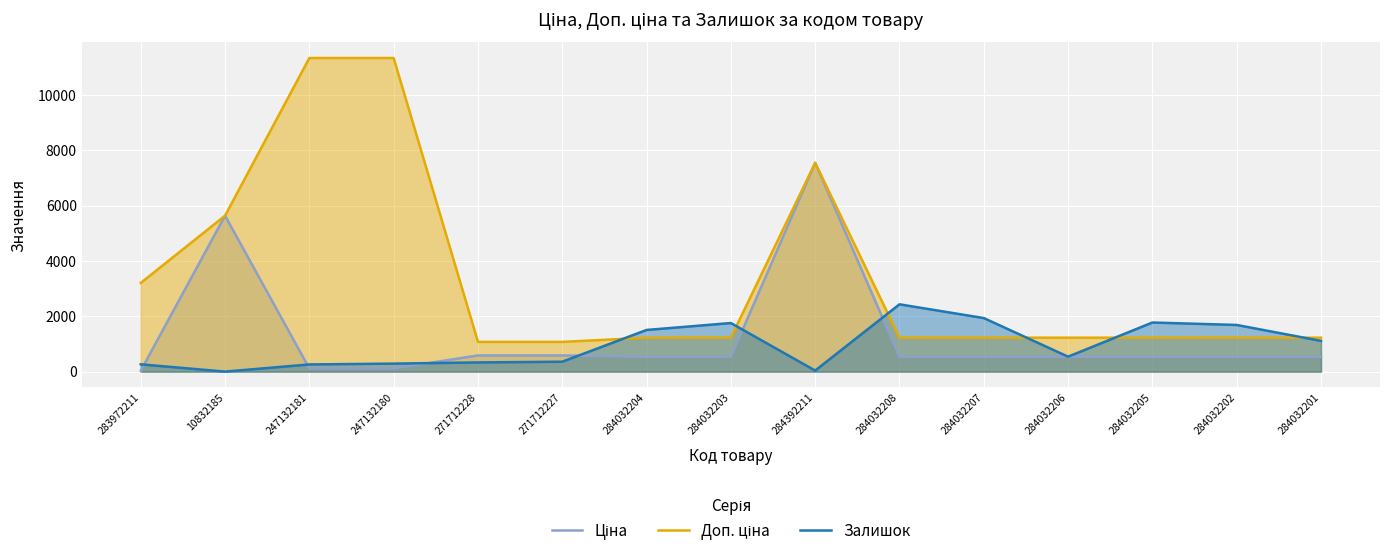

How many lines are shown in the chart?

3